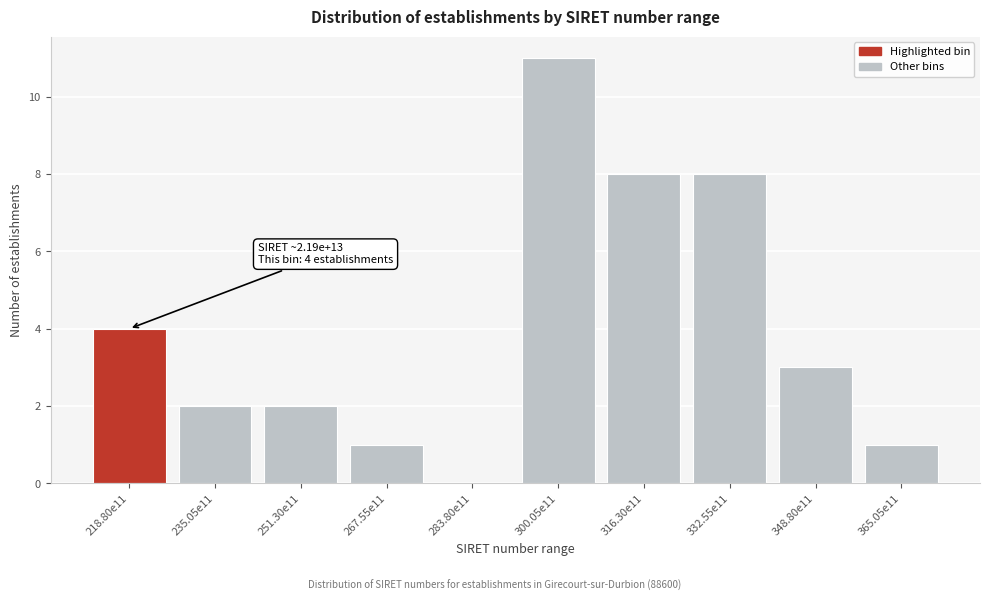

Reading left to right, list all the values displayed in this chart.

218.80e11=4	235.05e11=2	251.30e11=2	267.55e11=1	283.80e11=0	300.05e11=11	316.30e11=8	332.55e11=8	348.80e11=3	365.05e11=1